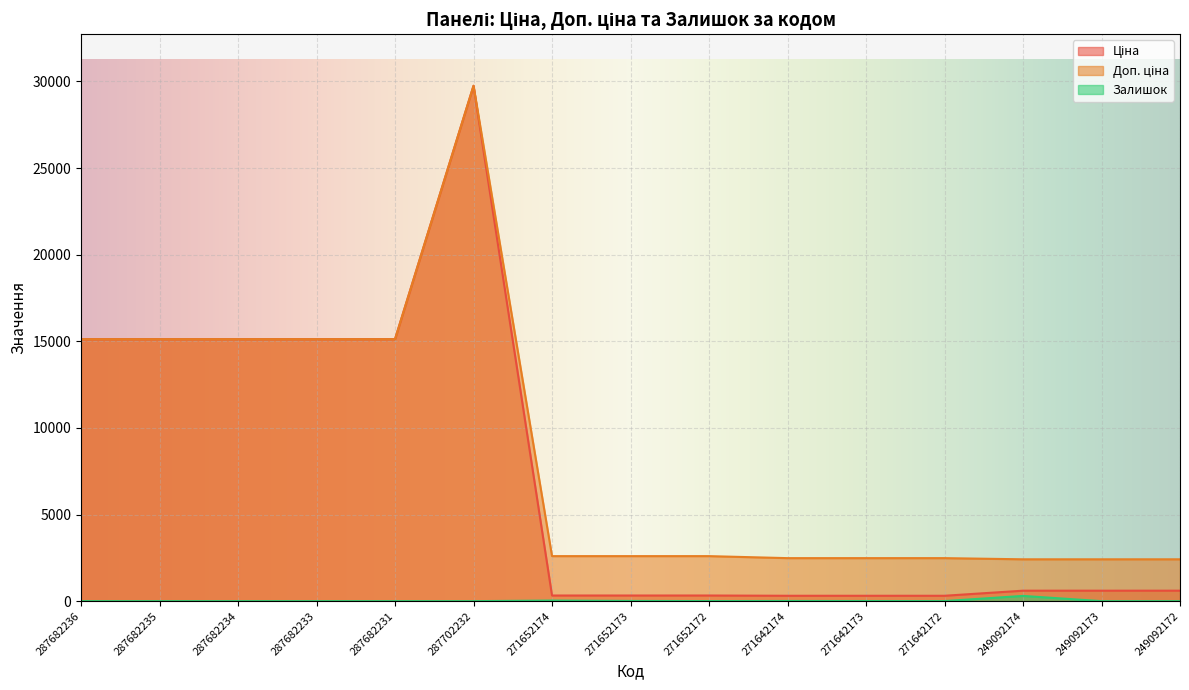

Rank the series by their maximum value, from lowest to highest.

Залишок, Ціна, Доп. ціна